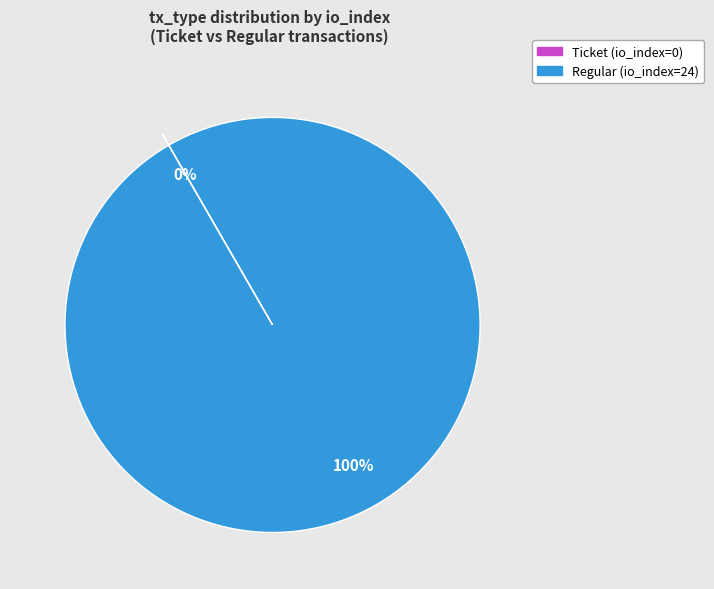

True or false: Regular (io_index=24) accounts for 93% of the total.

False